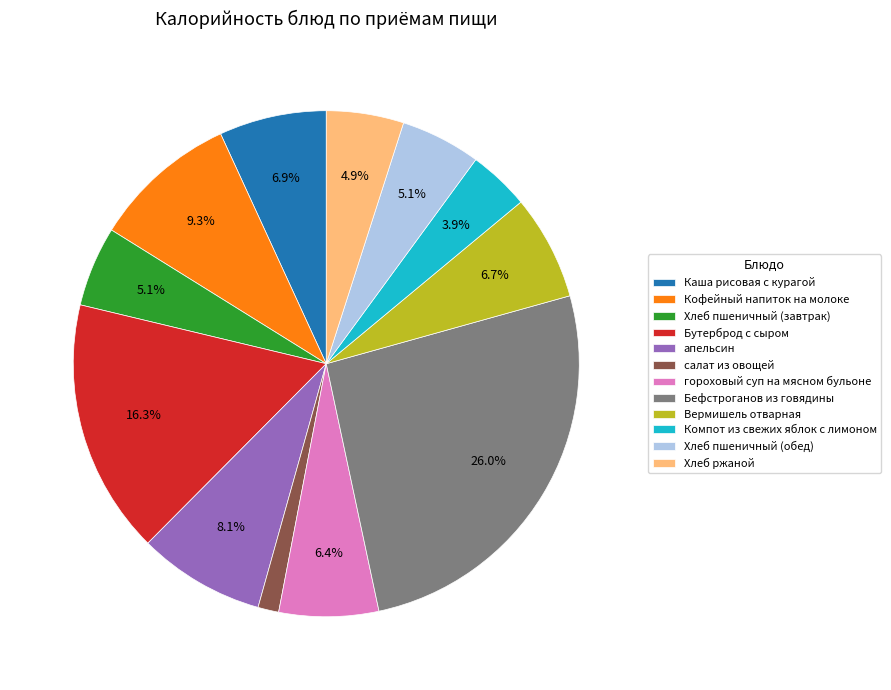

Does Бефстроганов из говядины represent more than half of the total?

No